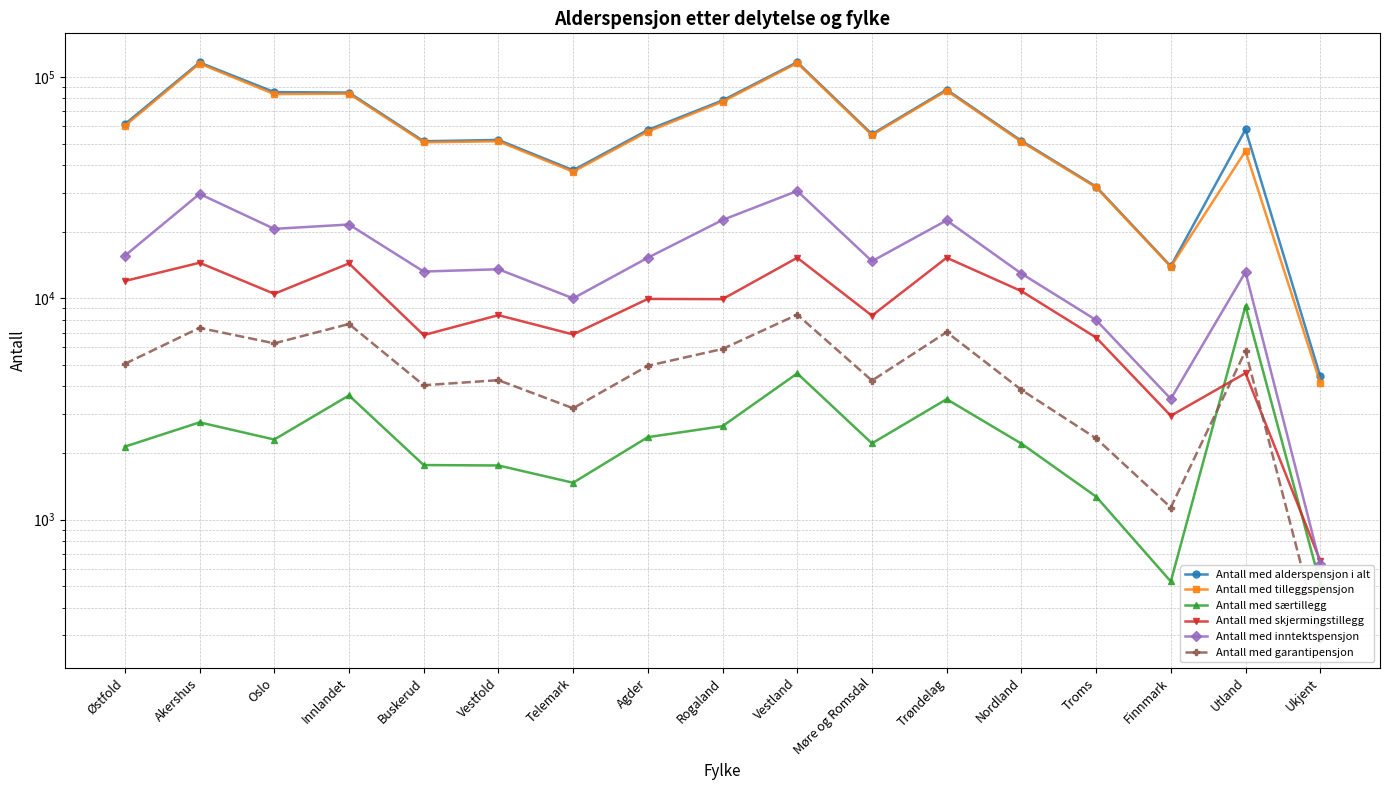

What is the total value across all series at Telemark?

96775